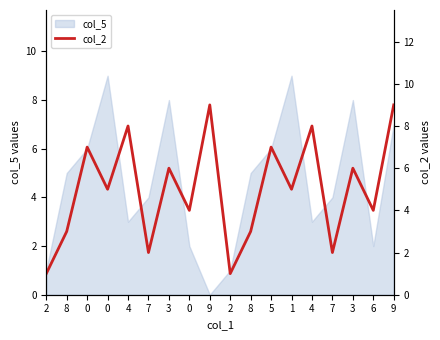

What is the maximum value shown in the chart?

9